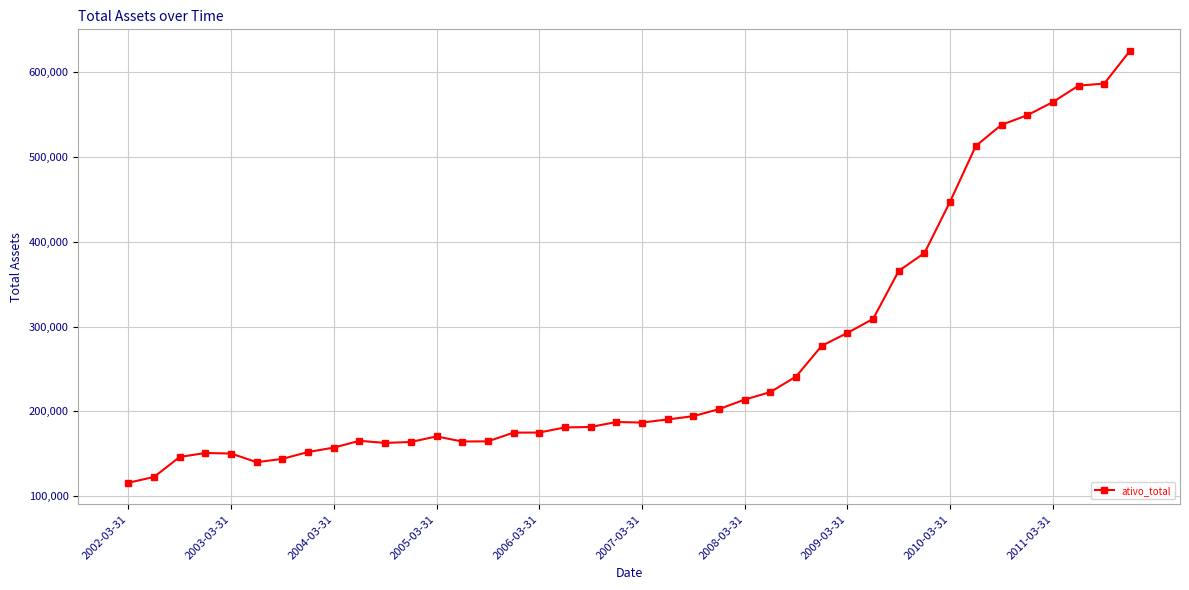

What is the minimum value shown in the chart?

115893